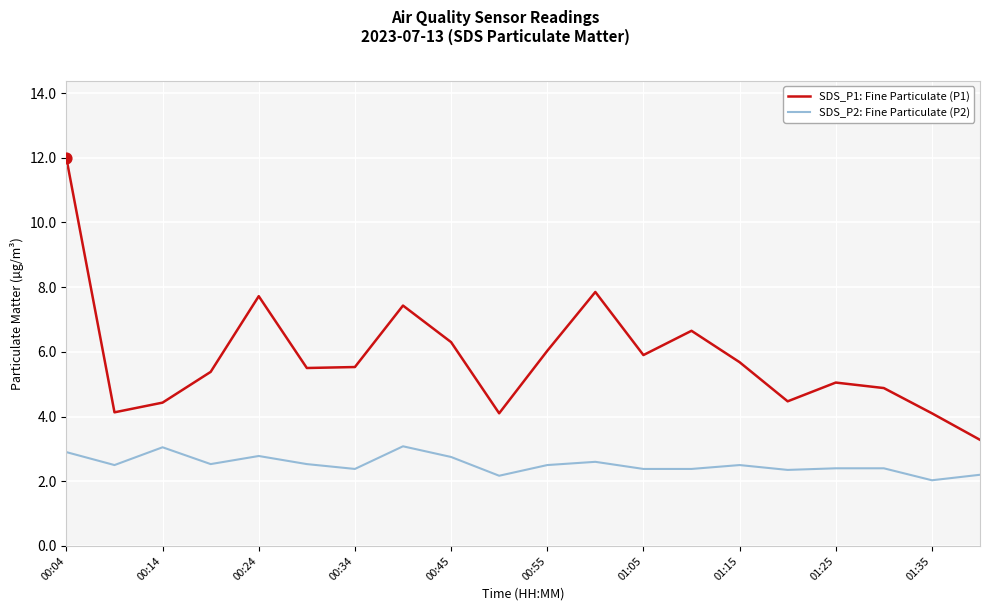

What are all the series names shown in the legend?

SDS_P1: Fine Particulate (P1), SDS_P2: Fine Particulate (P2)